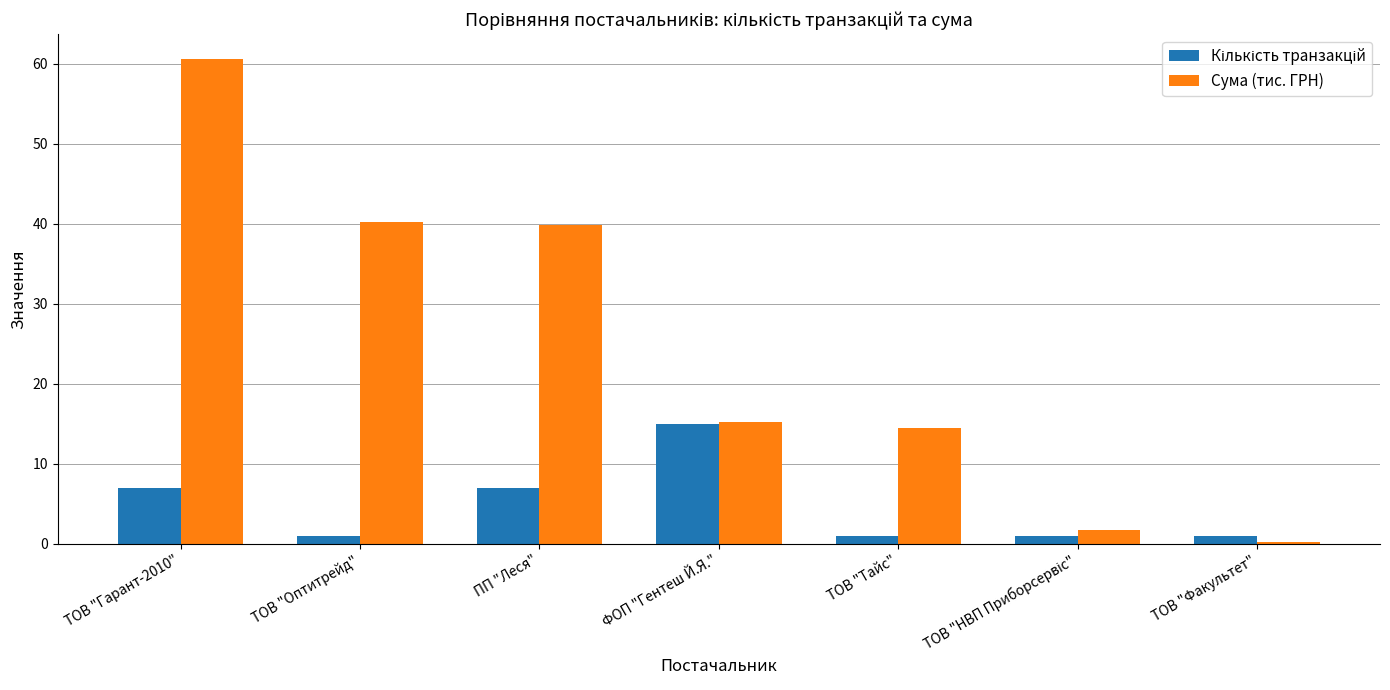

Read the Сума (тис. ГРН) value at ПП "Леся".

39.8